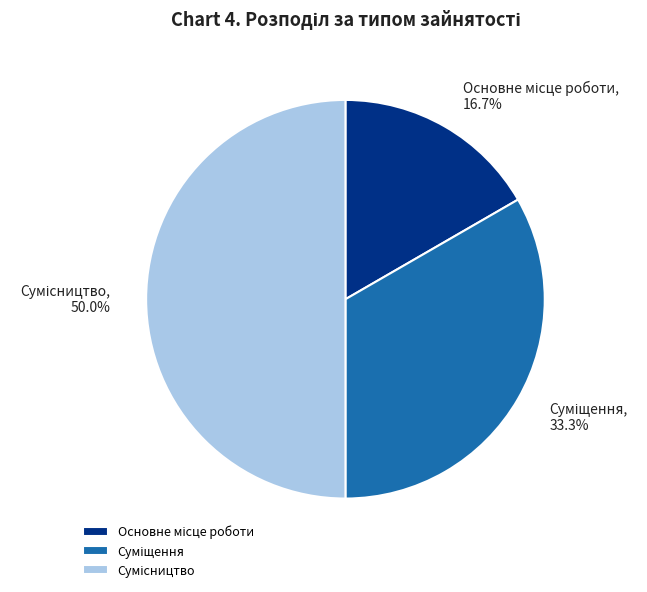

Does Суміщення account for over 50% of the chart?

No